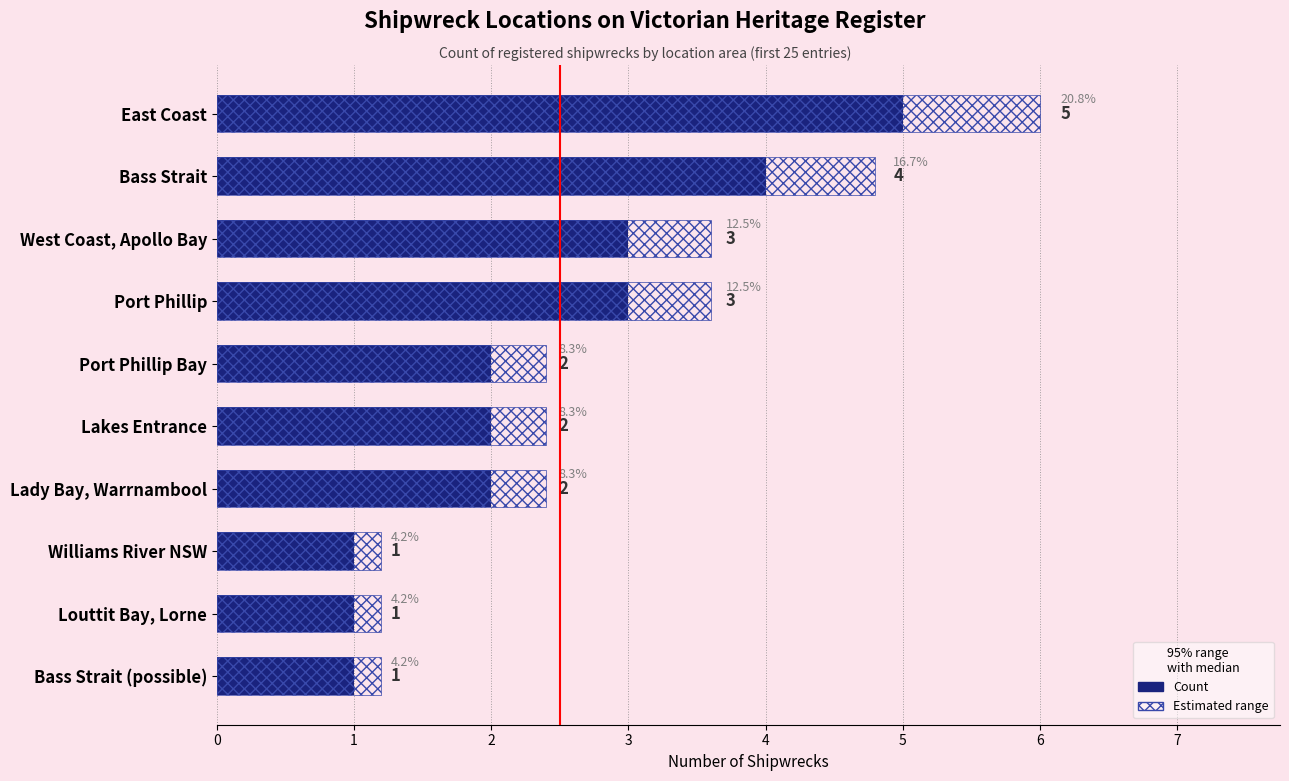

What are all the series names shown in the legend?

Count, Estimated range